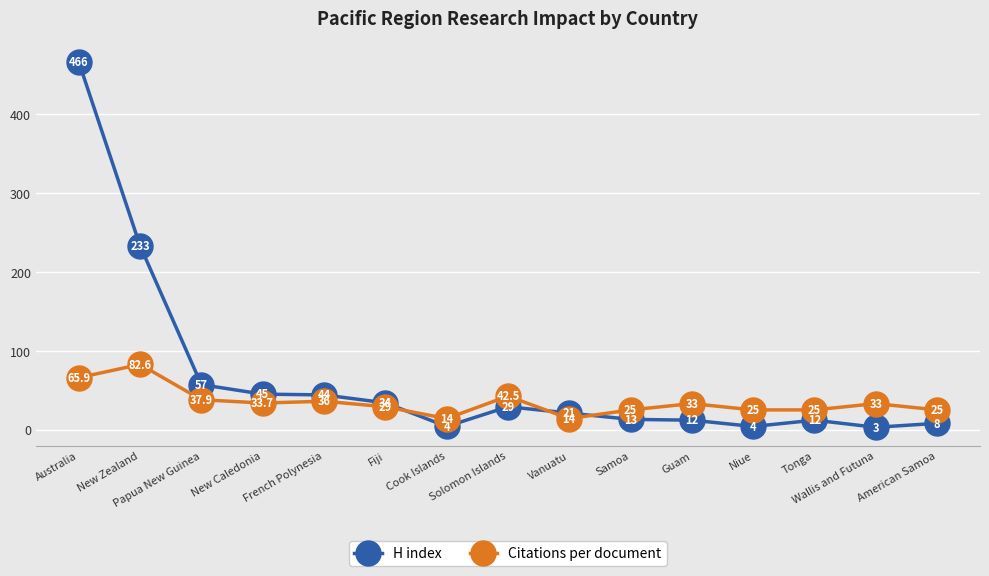

What is the lowest value of the Citations per document series?

14.0